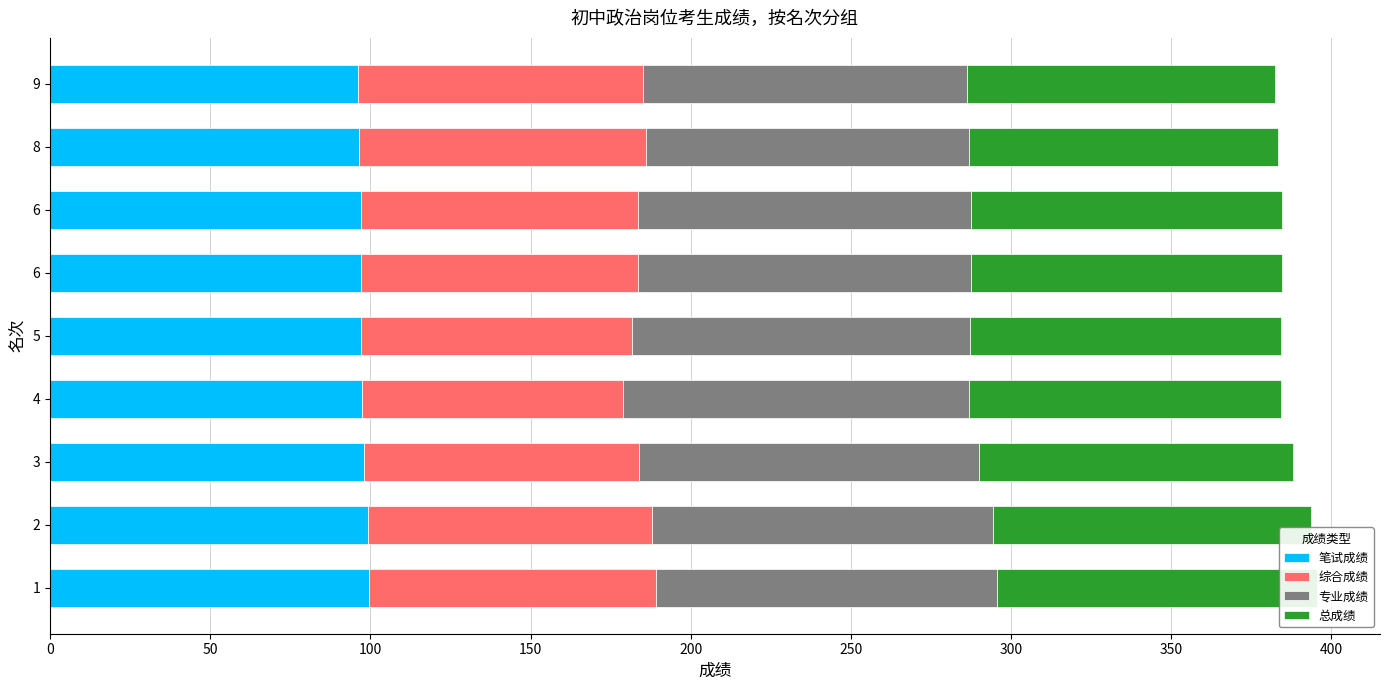

Reading right to left, what are all the values shown in this chart?

笔试成绩: 96.2	96.4	97.0	97.0	97.1	97.4	98.0	99.3	99.7
综合成绩: 89.0	89.5	86.5	86.5	84.5	81.5	86.0	88.5	89.5
专业成绩: 101.0	101.0	104.0	104.0	105.5	108.0	106.0	106.5	106.5
总成绩: 96.2	96.4	97.0	97.0	97.1	97.4	98.0	99.3	99.7